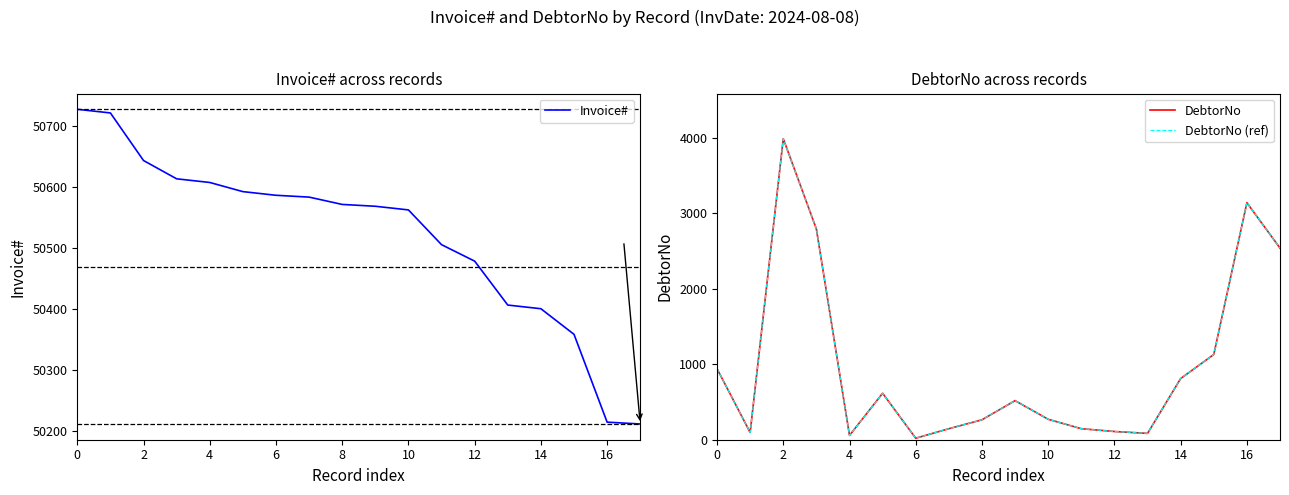

True or false: DebtorNo and DebtorNo (ref) cross at least once.

False